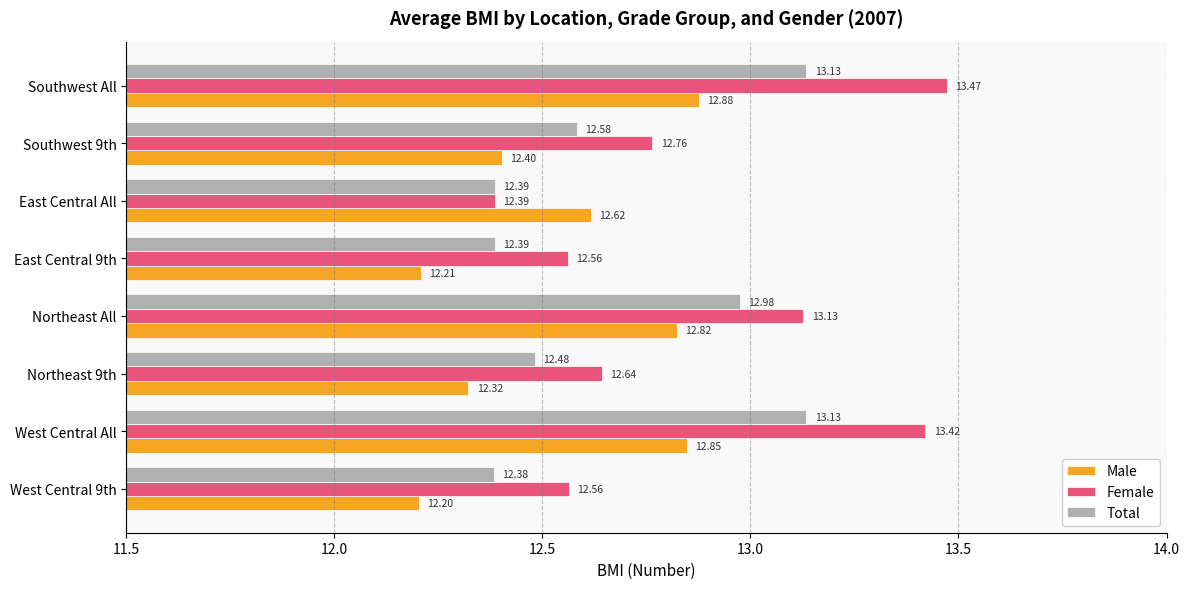

Which series has the largest total across all categories?

Female